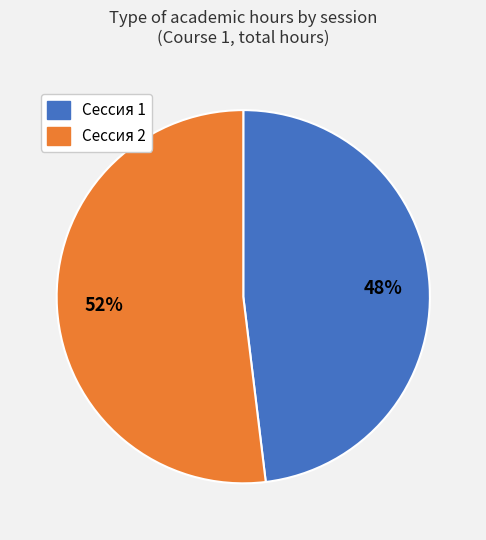

How many slices are in this pie chart?

2